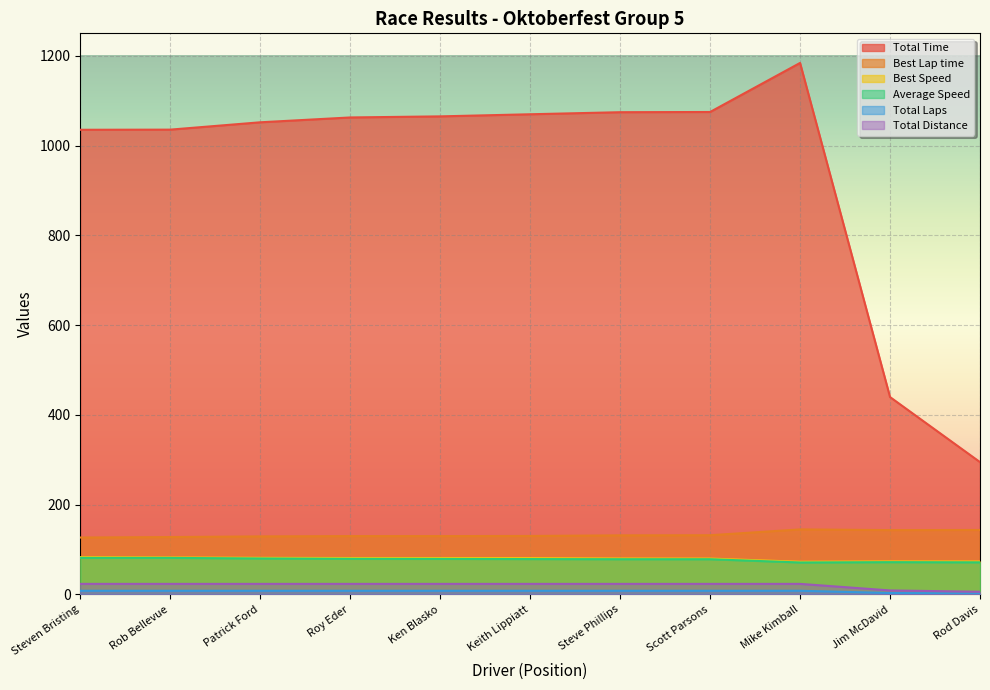

Is the value of Average Speed at Steven Bristing greater than the value of Total Time at Jim McDavid?

No